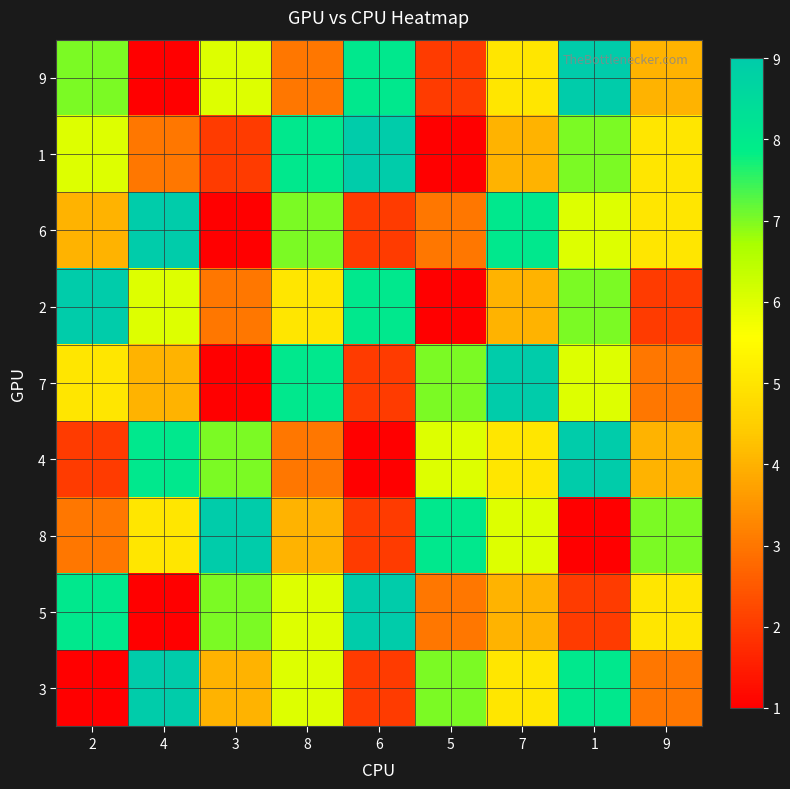

What is the difference between the highest and lowest values at 3?

8